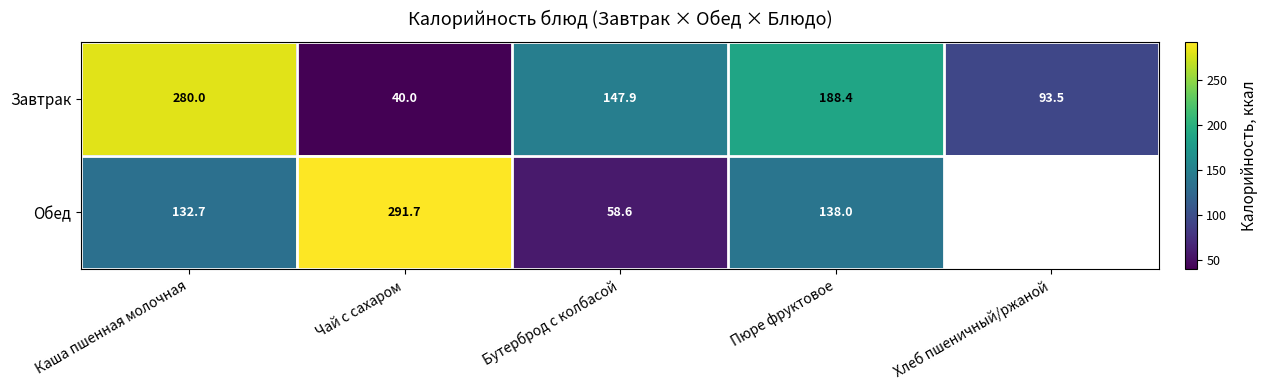

What is the maximum value for Завтрак?

280.0